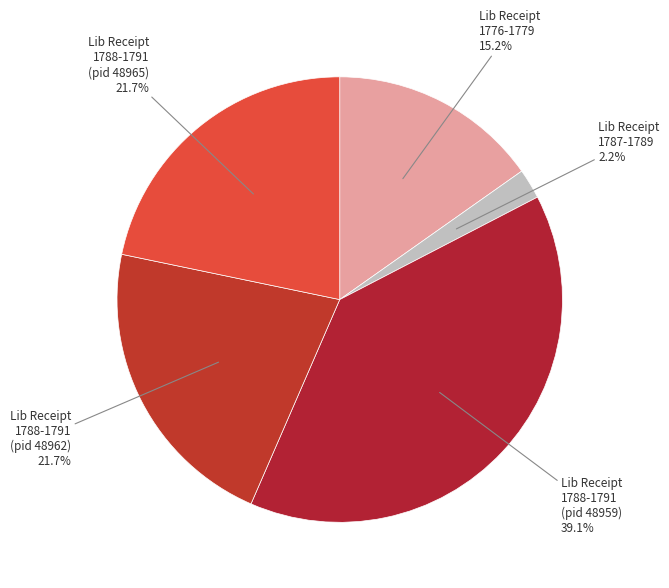

Which has a higher value, Lib Receipt 1788-1791 (pid 48959) or Lib Receipt 1776-1779?

Lib Receipt 1788-1791 (pid 48959)